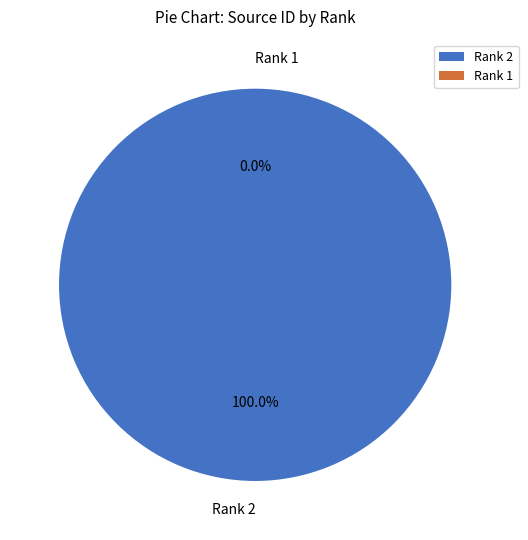

Which slice represents more than half of the pie?

Rank 2